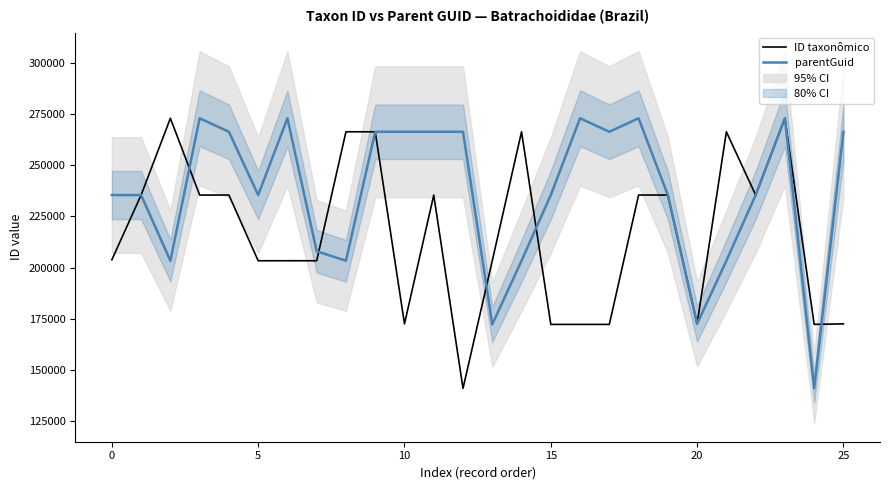

Reading left to right, transcribe all the data shown in this chart.

ID taxonômico: 203844	235428	272863	235406	235416	203368	203377	203364	266278	266262	172594	235409	141108	203371	266269	172328	172326	172324	235426	235423	172592	266272	235413	272862	172338	172589
parentGuid: 235416	235416	203364	272862	266278	235416	272862	208002	203364	266269	266269	266269	266269	172324	203364	235416	272862	266272	272862	235416	172594	203364	235409	272863	141108	266262